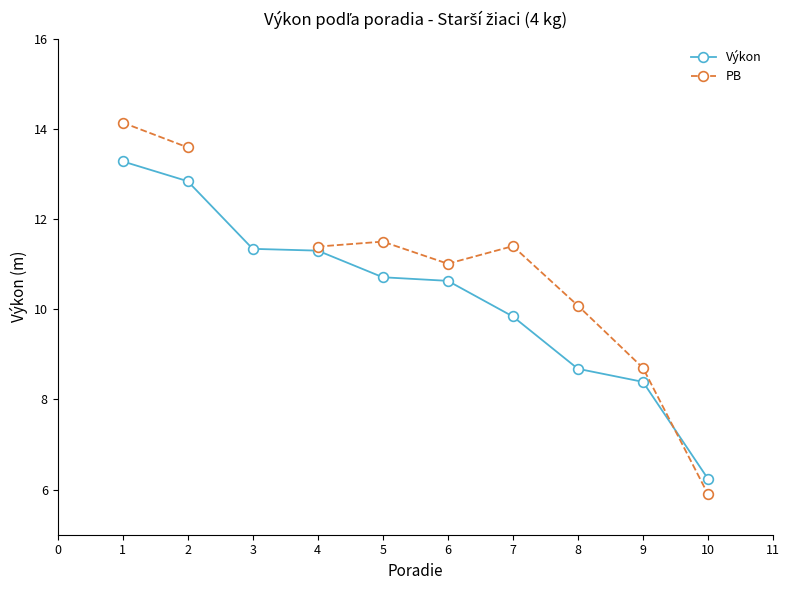

The Výkon series shows 9.8 at 7. True or false?

True